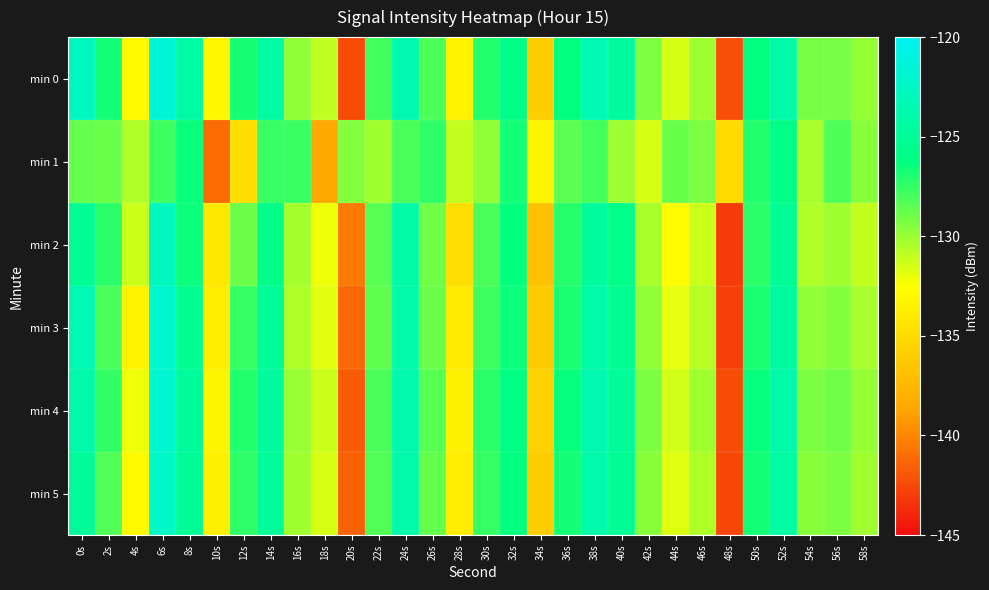

At how many categories does at least one series exceed -133?

28